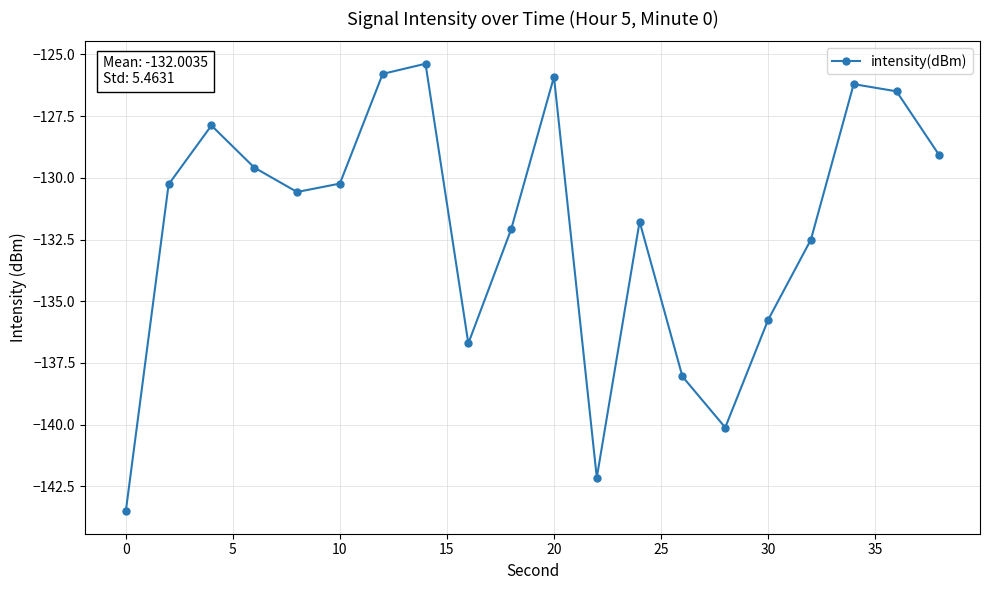

What is the greatest value displayed?

-125.4